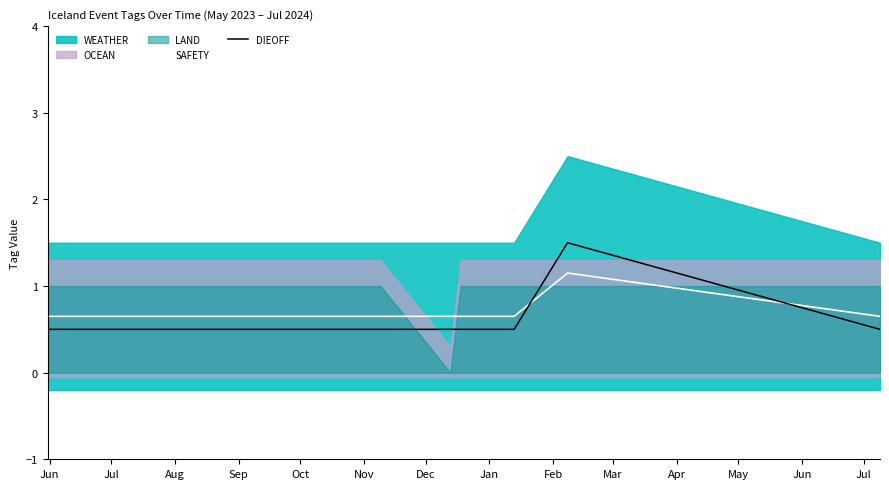

What is the smallest value displayed?

0.5